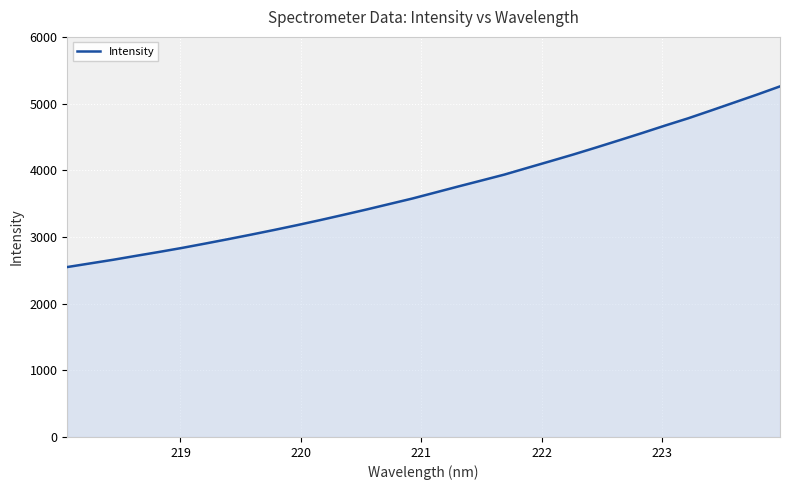

What is the smallest value displayed?

2548.4